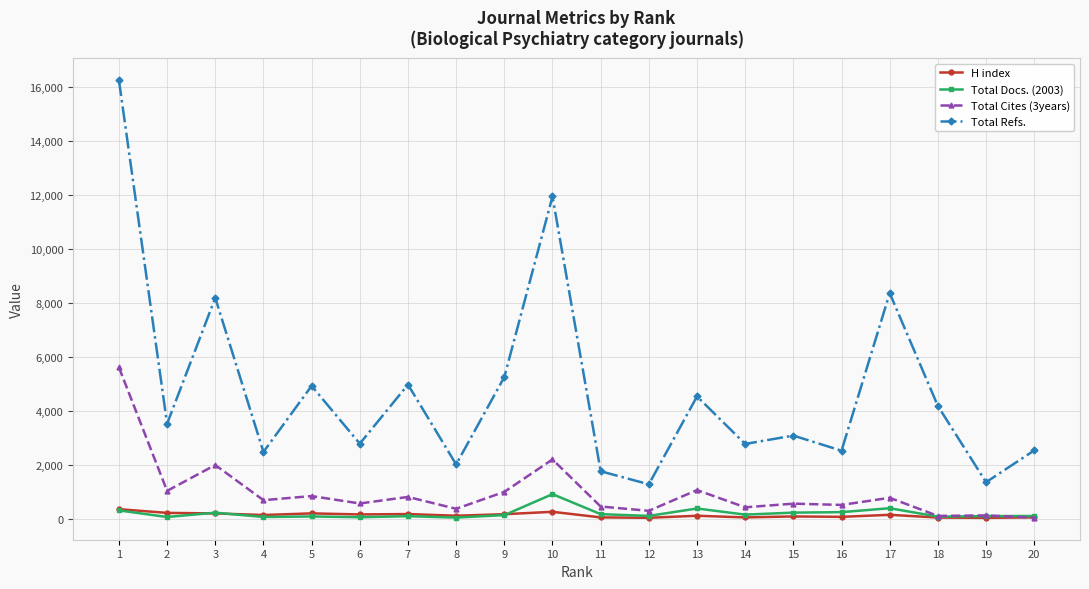

At which category does Total Refs. reach its first local valley?

2